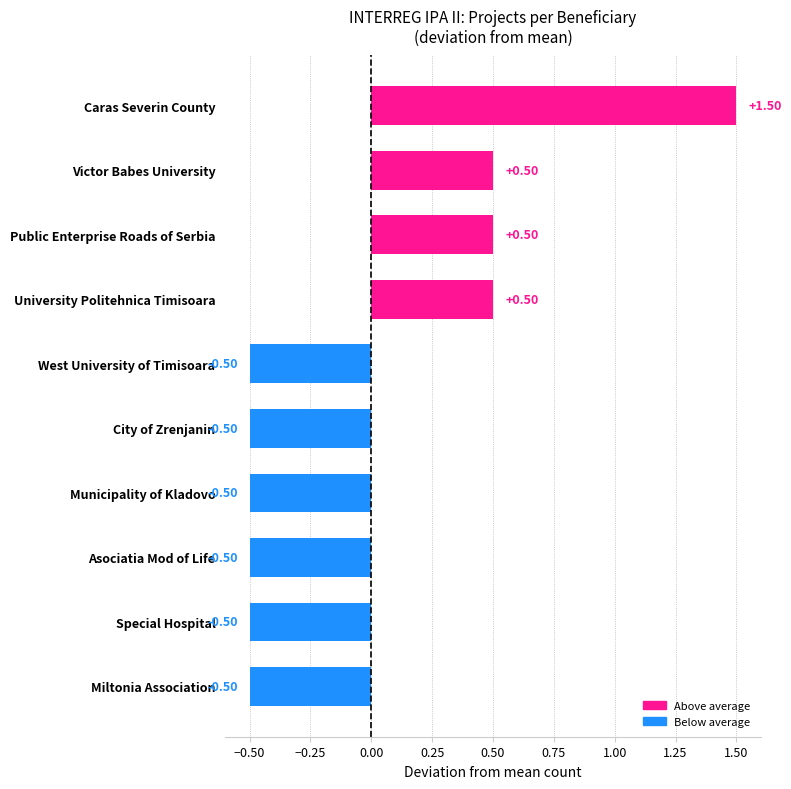

Which category has the highest value across all series?

Caras Severin County